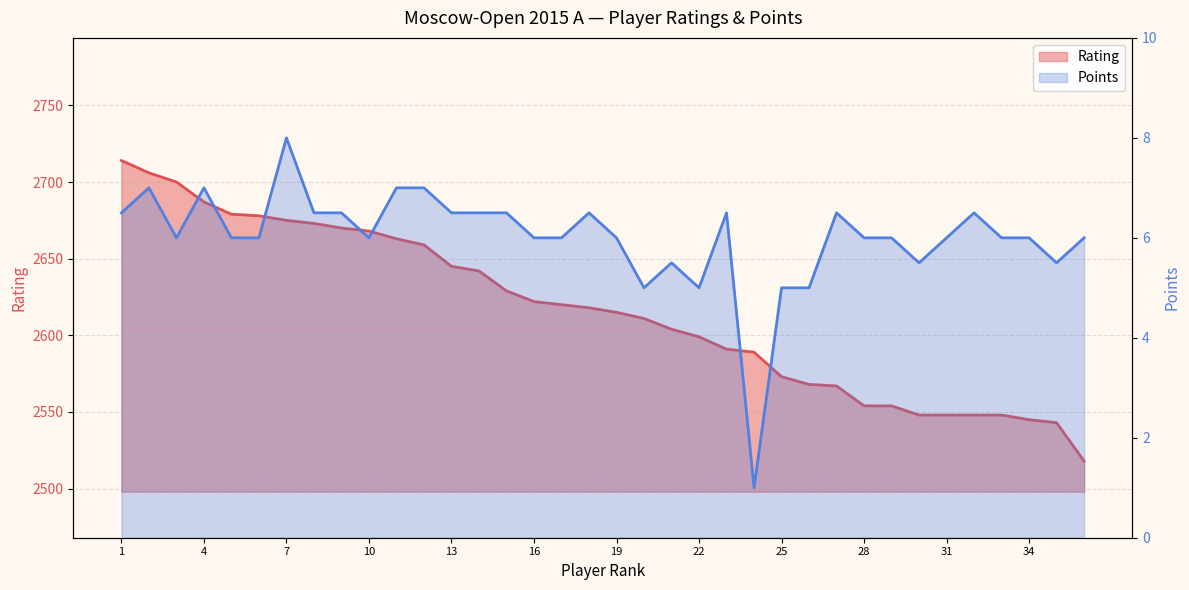

Reading left to right, extract all data points from this chart.

Points: 1=6.5	2=7.0	3=6.0	4=7.0	5=6.0	6=6.0	7=8.0	8=6.5	9=6.5	10=6.0	11=7.0	12=7.0	13=6.5	14=6.5	15=6.5	16=6.0	17=6.0	18=6.5	19=6.0	20=5.0	21=5.5	22=5.0	23=6.5	24=1.0	25=5.0	26=5.0	27=6.5	28=6.0	29=6.0	30=5.5	31=6.0	32=6.5	33=6.0	34=6.0	35=5.5	36=6.0
Rating: 1=2714.0	2=2706.0	3=2700.0	4=2687.0	5=2679.0	6=2678.0	7=2675.0	8=2673.0	9=2670.0	10=2668.0	11=2663.0	12=2659.0	13=2645.0	14=2642.0	15=2629.0	16=2622.0	17=2620.0	18=2618.0	19=2615.0	20=2611.0	21=2604.0	22=2599.0	23=2591.0	24=2589.0	25=2573.0	26=2568.0	27=2567.0	28=2554.0	29=2554.0	30=2548.0	31=2548.0	32=2548.0	33=2548.0	34=2545.0	35=2543.0	36=2518.0